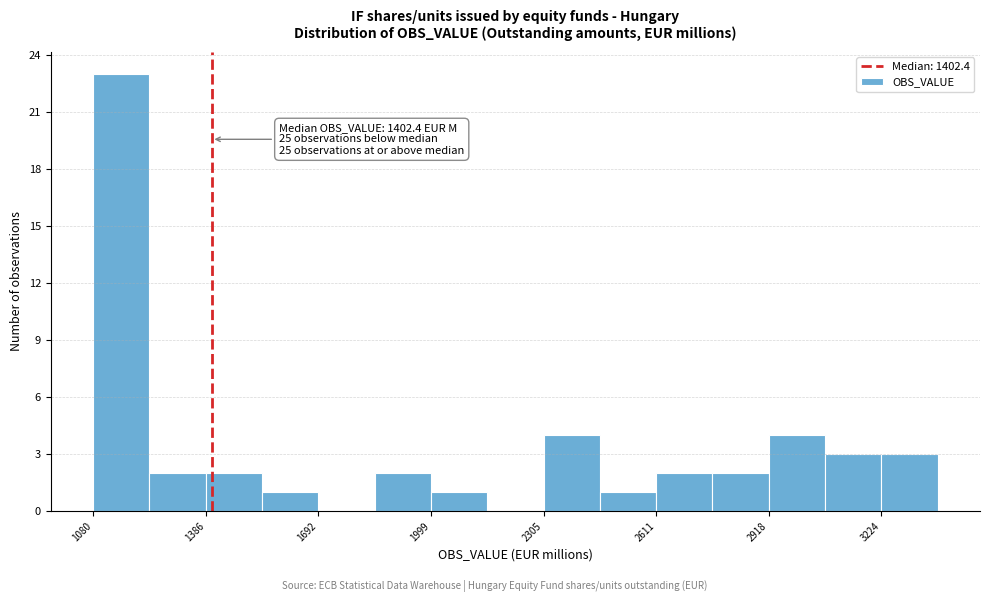

Around what value on the x-axis is the tallest bar? Give the approximate position of its centre, as read against the axis.

1150